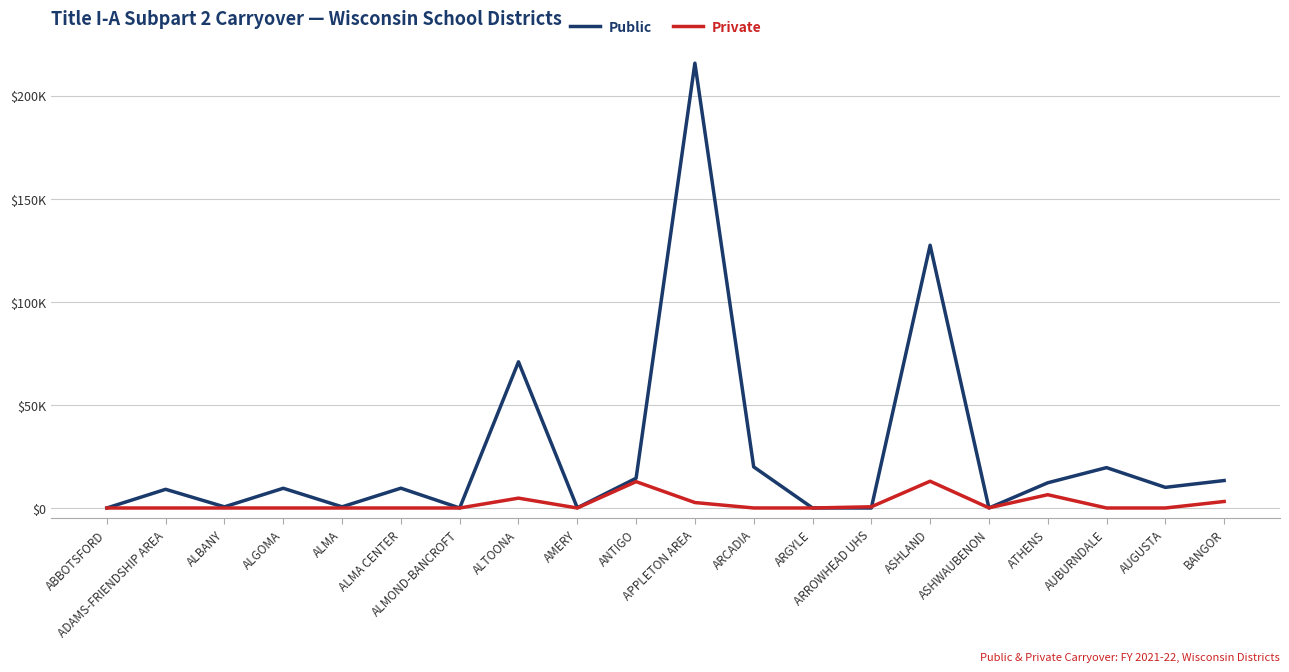

At which category does the chart reach its peak across all series?

APPLETON AREA